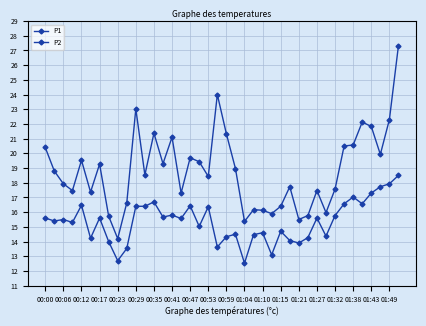

What is the difference between the maximum and second lowest values in the P1 series?

12.0